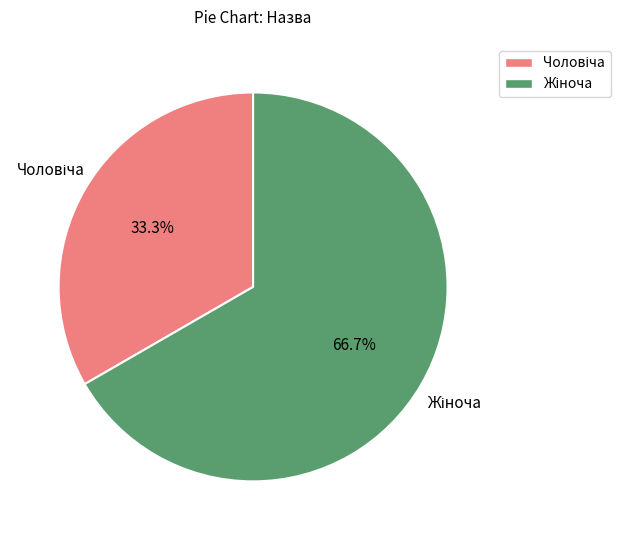

Is there any slice that represents more than half of the pie?

Yes